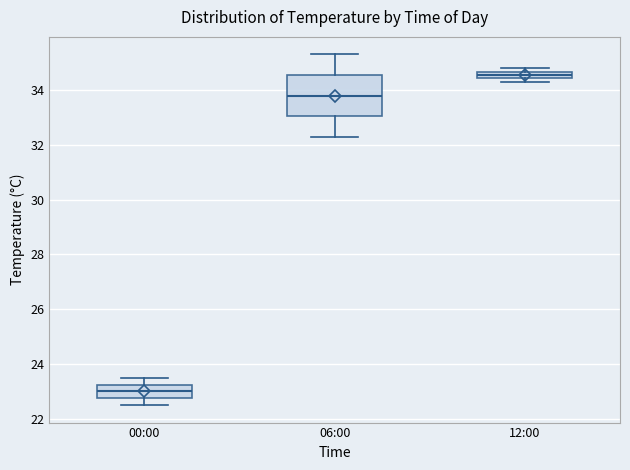

Where is the lower edge of the box for 00:00 on the y-axis? The values are not printed on the chart, so give them approximately, as read against the axis.

22.8